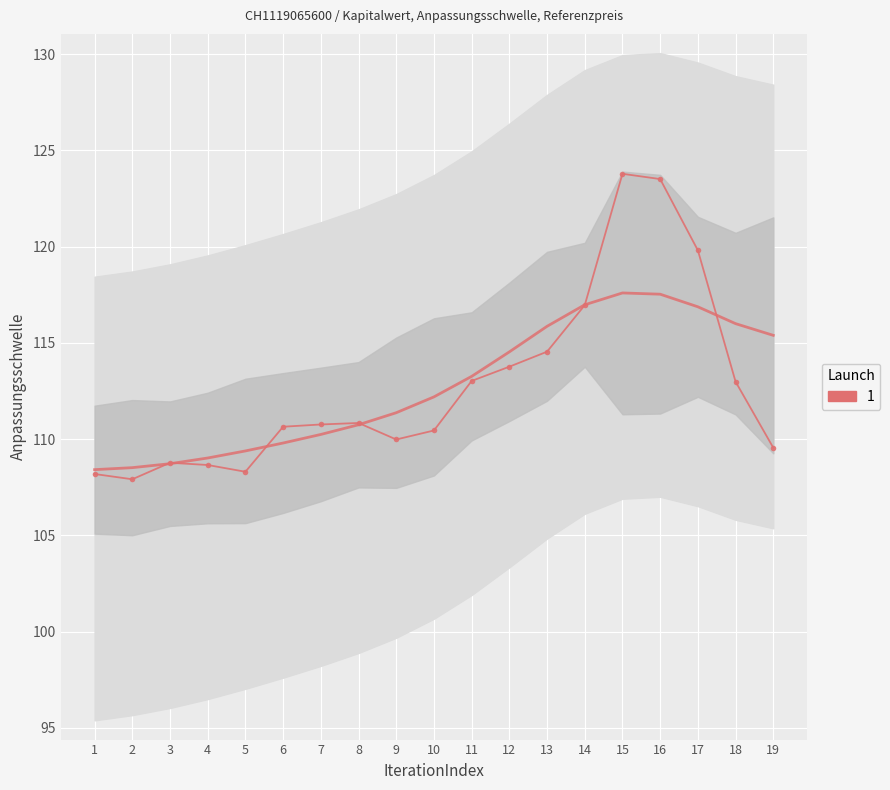

At which category does the data reach its first local peak?

3